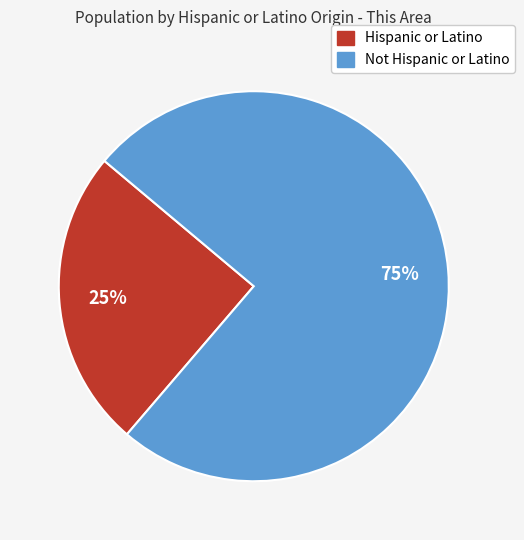

What is the smallest slice in the pie chart?

Hispanic or Latino